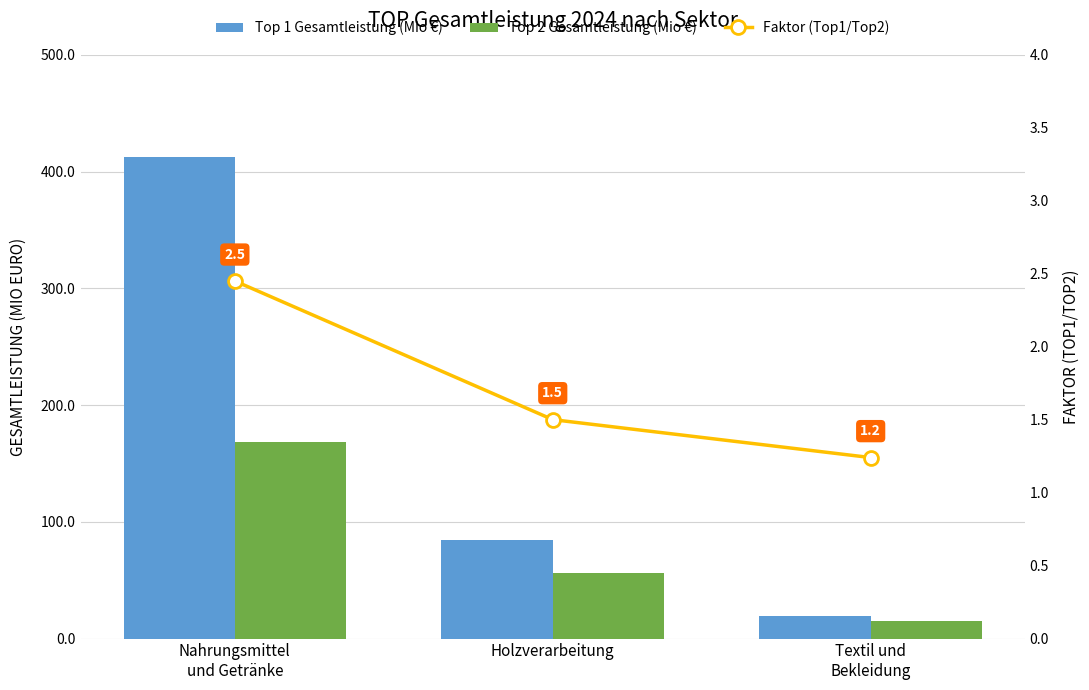

How many groups of bars are there?

3